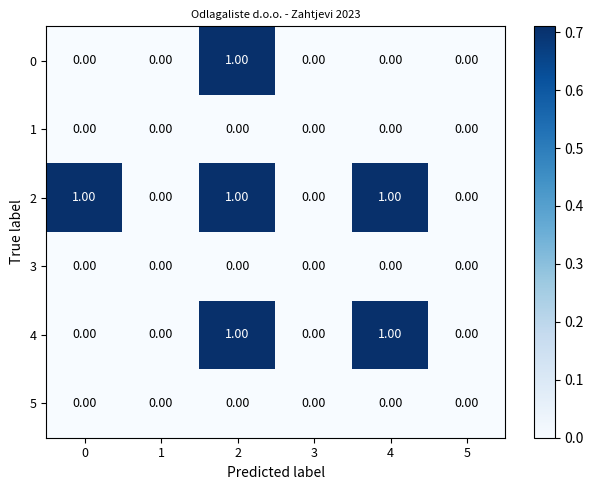

What is the total value across all series at 2?

3